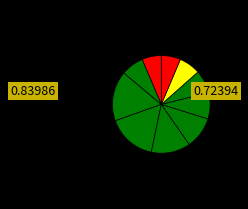

Which category has the smallest portion of the pie?

pct85